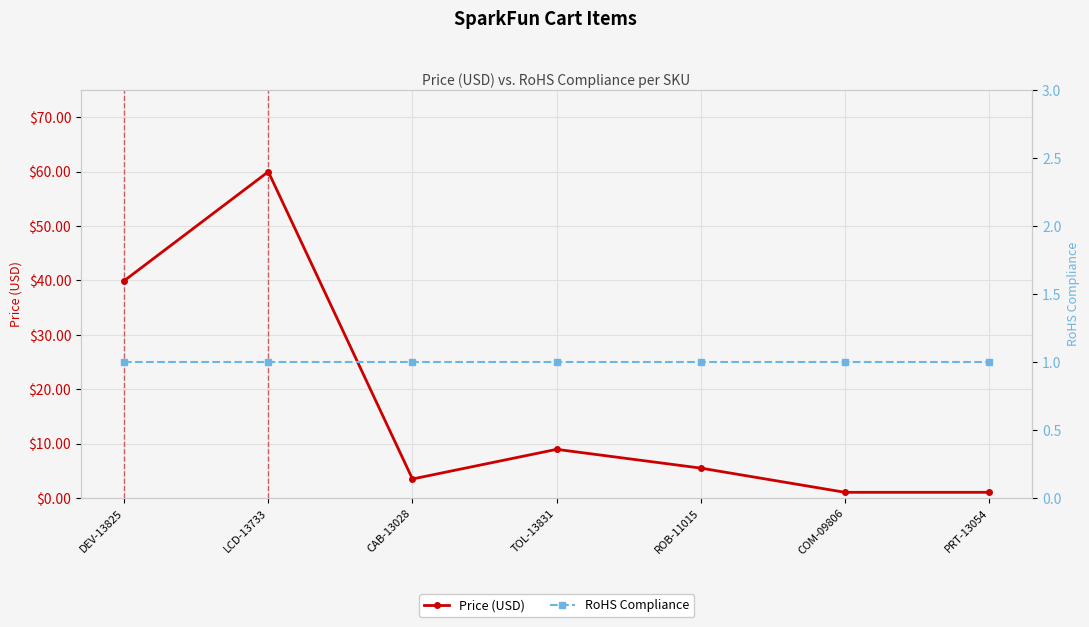

What is the spread (max minus min) of values at DEV-13825?

39.0